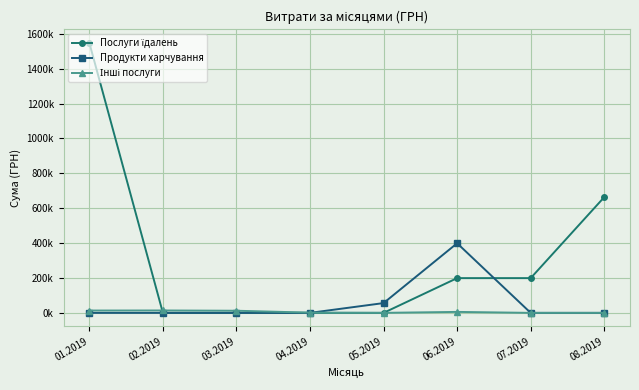

At how many categories does at least one series exceed 1484?

1